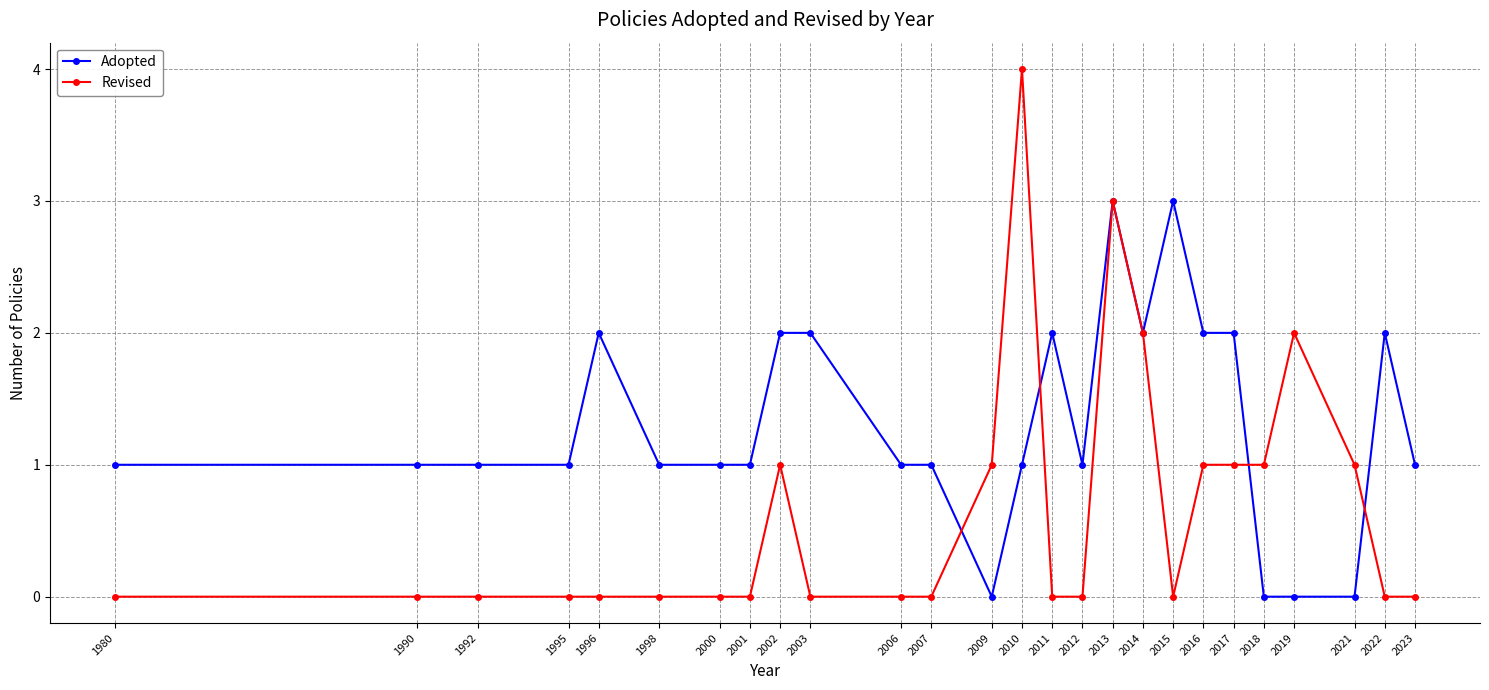

Where do Revised and Adopted first cross each other?

2007 and 2009